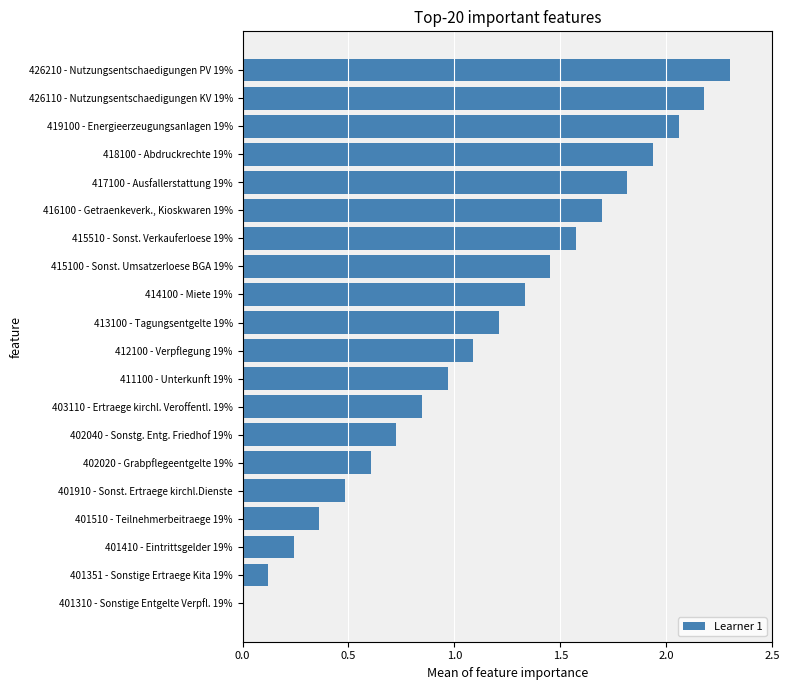

What is the ratio of the value at 419100 - Energieerzeugungsanlagen 19% to the value at 413100 - Tagungsentgelte 19%?

1.7